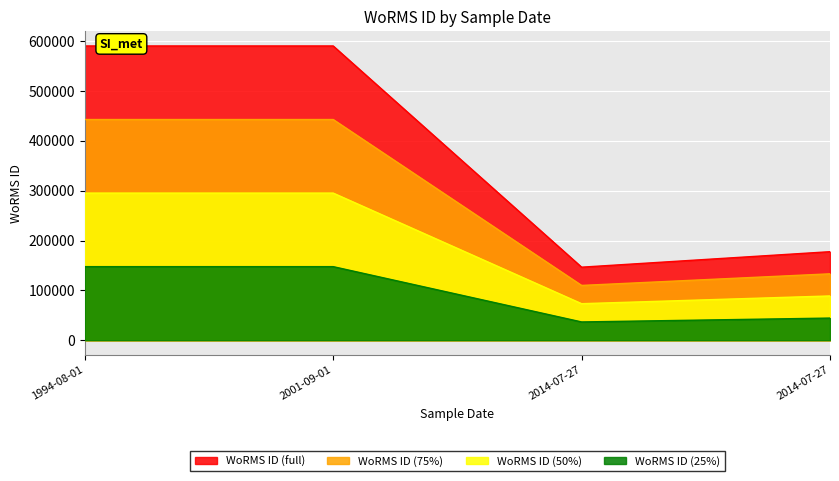

What is the sum of all values?

1505026